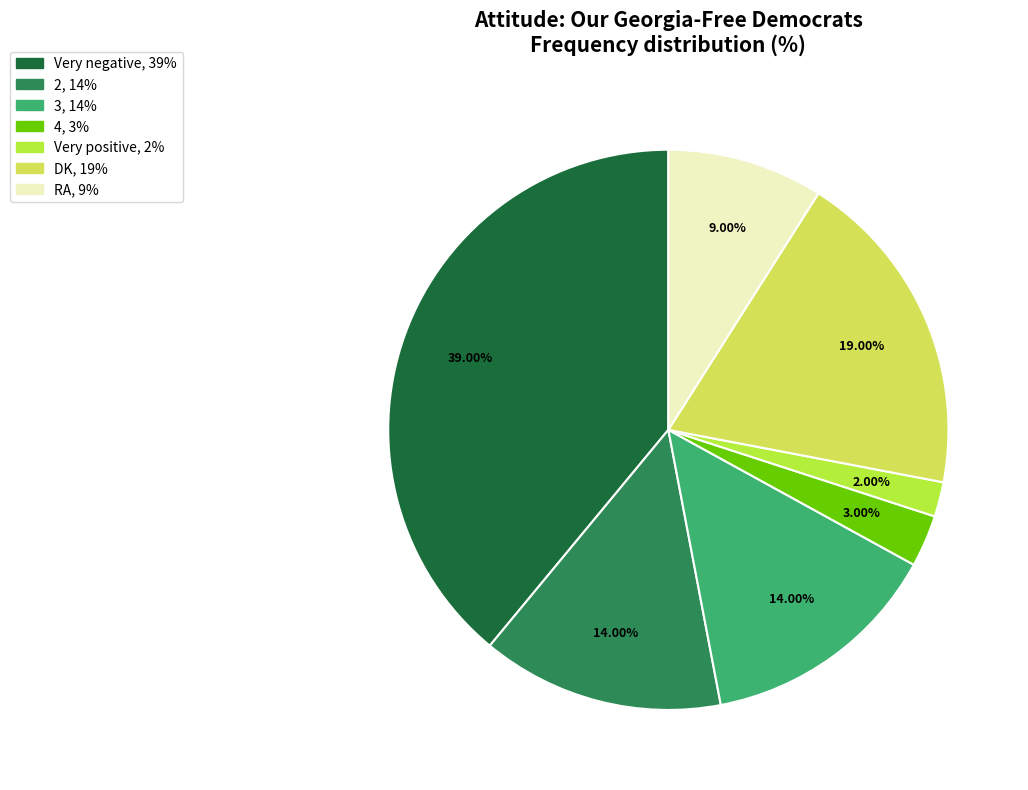

How many segments does this pie chart have?

7